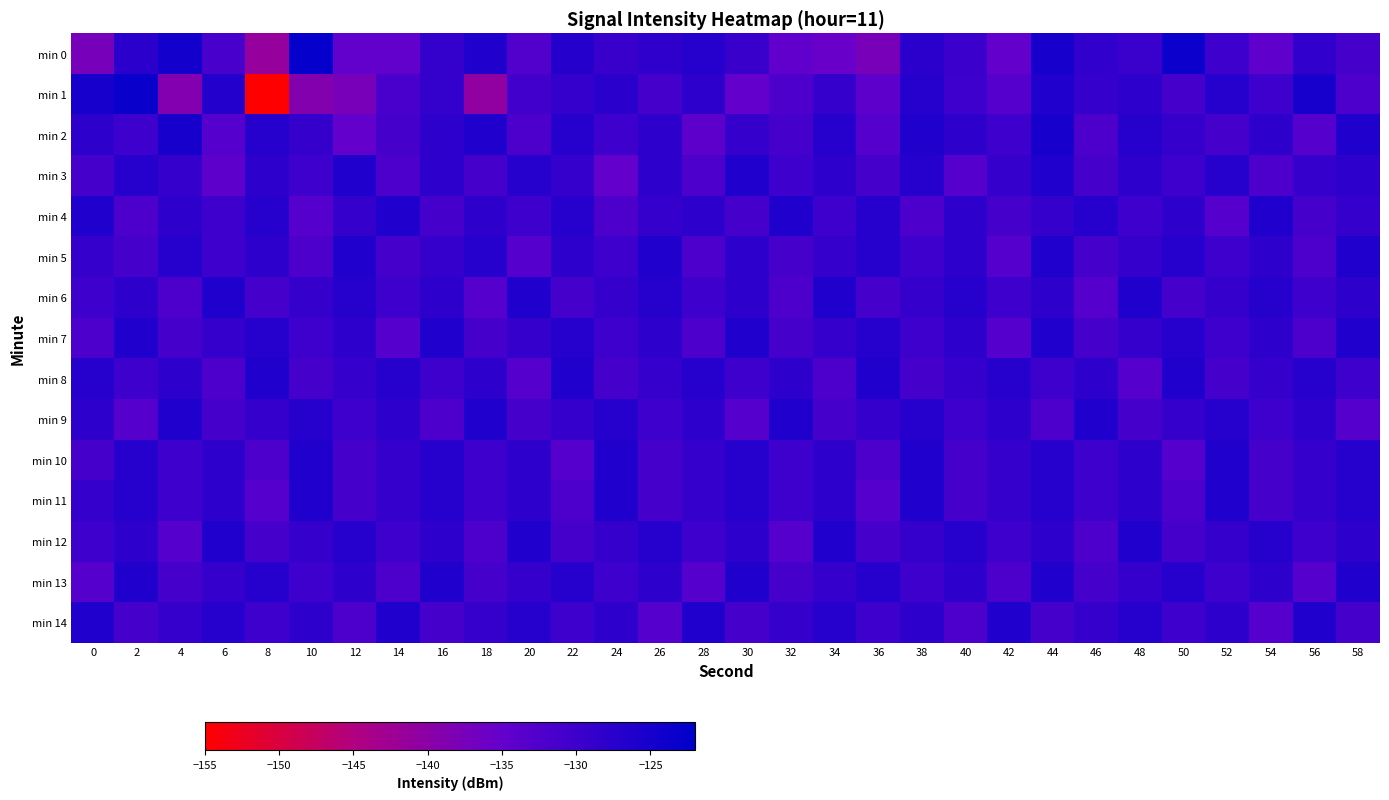

Reading right to left, transcribe all the data shown in this chart.

min 0: 58=-131.0	56=-128.6	54=-134.4	52=-130.1	50=-123.6	48=-129.6	46=-128.4	44=-125.3	42=-134.9	40=-129.6	38=-127.6	36=-137.8	34=-135.6	32=-134.5	30=-129.4	28=-127.0	26=-128.1	24=-129.4	22=-126.8	20=-132.6	18=-126.2	16=-128.7	14=-134.7	12=-134.7	10=-122.9	8=-141.4	6=-131.3	4=-124.5	2=-127.6	0=-137.5
min 1: 58=-132.0	56=-125.0	54=-130.0	52=-127.0	50=-131.0	48=-128.0	46=-129.0	44=-126.0	42=-133.0	40=-130.0	38=-127.0	36=-134.0	34=-129.0	32=-132.0	30=-135.0	28=-128.0	26=-131.0	24=-127.5	22=-129.0	20=-130.5	18=-140.7	16=-128.8	14=-131.7	12=-137.8	10=-139.0	8=-155.2	6=-126.6	4=-138.8	2=-123.4	0=-125.2
min 2: 58=-126.0	56=-133.0	54=-128.0	52=-131.0	50=-129.0	48=-127.0	46=-132.0	44=-125.0	42=-130.0	40=-128.0	38=-126.0	36=-133.0	34=-127.0	32=-131.0	30=-129.0	28=-134.0	26=-128.0	24=-130.0	22=-127.0	20=-132.0	18=-126.0	16=-128.0	14=-131.0	12=-135.0	10=-129.0	8=-127.0	6=-133.0	4=-125.0	2=-130.0	0=-128.0
min 3: 58=-128.0	56=-129.0	54=-132.0	52=-127.0	50=-130.0	48=-128.0	46=-131.0	44=-126.0	42=-129.0	40=-133.0	38=-127.0	36=-131.0	34=-128.0	32=-130.0	30=-126.0	28=-132.0	26=-128.0	24=-135.0	22=-129.0	20=-127.0	18=-131.0	16=-128.0	14=-132.0	12=-126.0	10=-130.0	8=-128.0	6=-134.0	4=-129.0	2=-127.0	0=-131.0
min 4: 58=-129.0	56=-131.0	54=-126.0	52=-133.0	50=-128.0	48=-130.0	46=-127.0	44=-129.0	42=-131.0	40=-128.0	38=-132.0	36=-127.0	34=-130.0	32=-126.0	30=-131.0	28=-128.0	26=-129.0	24=-132.0	22=-127.0	20=-130.0	18=-128.0	16=-131.0	14=-126.0	12=-129.0	10=-133.0	8=-127.0	6=-130.0	4=-128.0	2=-132.0	0=-126.0
min 5: 58=-126.0	56=-132.0	54=-128.0	52=-130.0	50=-127.0	48=-129.0	46=-131.0	44=-126.0	42=-133.0	40=-128.0	38=-130.0	36=-127.0	34=-129.0	32=-131.0	30=-128.0	28=-132.0	26=-126.0	24=-130.0	22=-128.0	20=-133.0	18=-127.0	16=-129.0	14=-131.0	12=-126.0	10=-132.0	8=-128.0	6=-130.0	4=-127.0	2=-131.0	0=-129.0
min 6: 58=-128.0	56=-130.0	54=-127.0	52=-129.0	50=-131.0	48=-126.0	46=-133.0	44=-128.0	42=-130.0	40=-127.0	38=-129.0	36=-131.0	34=-126.0	32=-132.0	30=-128.0	28=-130.0	26=-127.0	24=-129.0	22=-131.0	20=-126.0	18=-133.0	16=-128.0	14=-130.0	12=-127.0	10=-129.0	8=-131.0	6=-126.0	4=-132.0	2=-128.0	0=-130.0
min 7: 58=-126.0	56=-132.0	54=-128.0	52=-130.0	50=-127.0	48=-129.0	46=-131.0	44=-126.0	42=-133.0	40=-128.0	38=-130.0	36=-127.0	34=-129.0	32=-131.0	30=-126.0	28=-132.0	26=-128.0	24=-130.0	22=-127.0	20=-129.0	18=-131.0	16=-126.0	14=-133.0	12=-128.0	10=-130.0	8=-127.0	6=-129.0	4=-131.0	2=-126.0	0=-132.0
min 8: 58=-130.0	56=-127.0	54=-129.0	52=-131.0	50=-126.0	48=-133.0	46=-128.0	44=-130.0	42=-127.0	40=-129.0	38=-131.0	36=-126.0	34=-132.0	32=-128.0	30=-130.0	28=-127.0	26=-129.0	24=-131.0	22=-126.0	20=-133.0	18=-128.0	16=-130.0	14=-127.0	12=-129.0	10=-131.0	8=-126.0	6=-132.0	4=-128.0	2=-130.0	0=-127.0
min 9: 58=-133.0	56=-128.0	54=-130.0	52=-127.0	50=-129.0	48=-131.0	46=-126.0	44=-132.0	42=-128.0	40=-130.0	38=-127.0	36=-129.0	34=-131.0	32=-126.0	30=-133.0	28=-128.0	26=-130.0	24=-127.0	22=-129.0	20=-131.0	18=-126.0	16=-132.0	14=-128.0	12=-130.0	10=-127.0	8=-129.0	6=-131.0	4=-126.0	2=-133.0	0=-128.0
min 10: 58=-127.0	56=-129.0	54=-131.0	52=-126.0	50=-133.0	48=-128.0	46=-130.0	44=-127.0	42=-129.0	40=-131.0	38=-126.0	36=-132.0	34=-128.0	32=-130.0	30=-127.0	28=-129.0	26=-131.0	24=-126.0	22=-133.0	20=-128.0	18=-130.0	16=-127.0	14=-129.0	12=-131.0	10=-126.0	8=-132.0	6=-128.0	4=-130.0	2=-127.0	0=-131.0
min 11: 58=-127.0	56=-129.0	54=-131.0	52=-126.0	50=-132.0	48=-128.0	46=-130.0	44=-127.0	42=-129.0	40=-131.0	38=-126.0	36=-133.0	34=-128.0	32=-130.0	30=-127.0	28=-129.0	26=-131.0	24=-126.0	22=-132.0	20=-128.0	18=-130.0	16=-127.0	14=-129.0	12=-131.0	10=-126.0	8=-133.0	6=-128.0	4=-130.0	2=-127.0	0=-129.0
min 12: 58=-128.0	56=-130.0	54=-127.0	52=-129.0	50=-131.0	48=-126.0	46=-132.0	44=-128.0	42=-130.0	40=-127.0	38=-129.0	36=-131.0	34=-126.0	32=-133.0	30=-128.0	28=-130.0	26=-127.0	24=-129.0	22=-131.0	20=-126.0	18=-132.0	16=-128.0	14=-130.0	12=-127.0	10=-129.0	8=-131.0	6=-126.0	4=-133.0	2=-128.0	0=-130.0
min 13: 58=-126.0	56=-133.0	54=-128.0	52=-130.0	50=-127.0	48=-129.0	46=-131.0	44=-126.0	42=-132.0	40=-128.0	38=-130.0	36=-127.0	34=-129.0	32=-131.0	30=-126.0	28=-133.0	26=-128.0	24=-130.0	22=-127.0	20=-129.0	18=-131.0	16=-126.0	14=-132.0	12=-128.0	10=-130.0	8=-127.0	6=-129.0	4=-131.0	2=-126.0	0=-133.0
min 14: 58=-131.0	56=-126.0	54=-133.0	52=-128.0	50=-130.0	48=-127.0	46=-129.0	44=-131.0	42=-126.0	40=-132.0	38=-128.0	36=-130.0	34=-127.0	32=-129.0	30=-131.0	28=-126.0	26=-133.0	24=-128.0	22=-130.0	20=-127.0	18=-129.0	16=-131.0	14=-126.0	12=-132.0	10=-128.0	8=-130.0	6=-127.0	4=-129.0	2=-131.0	0=-126.0